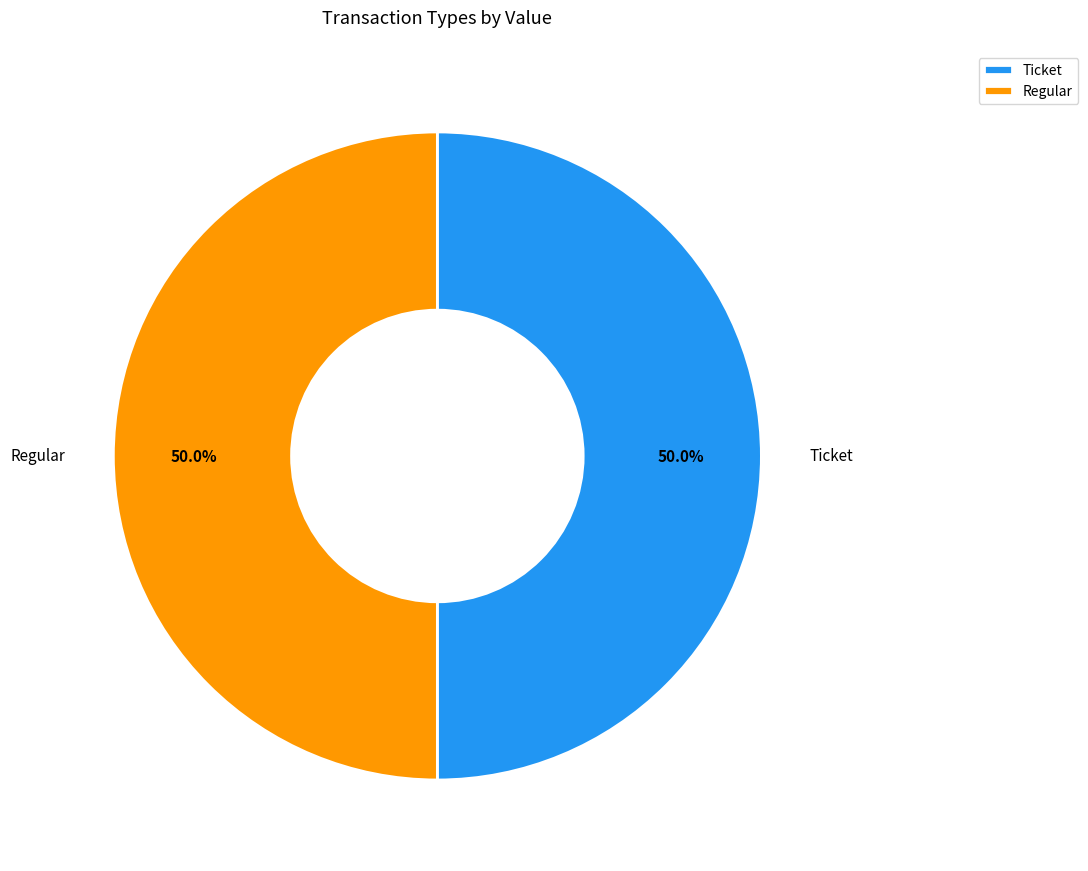

To the nearest percent, what is the combined percentage of Regular and Ticket?

100%